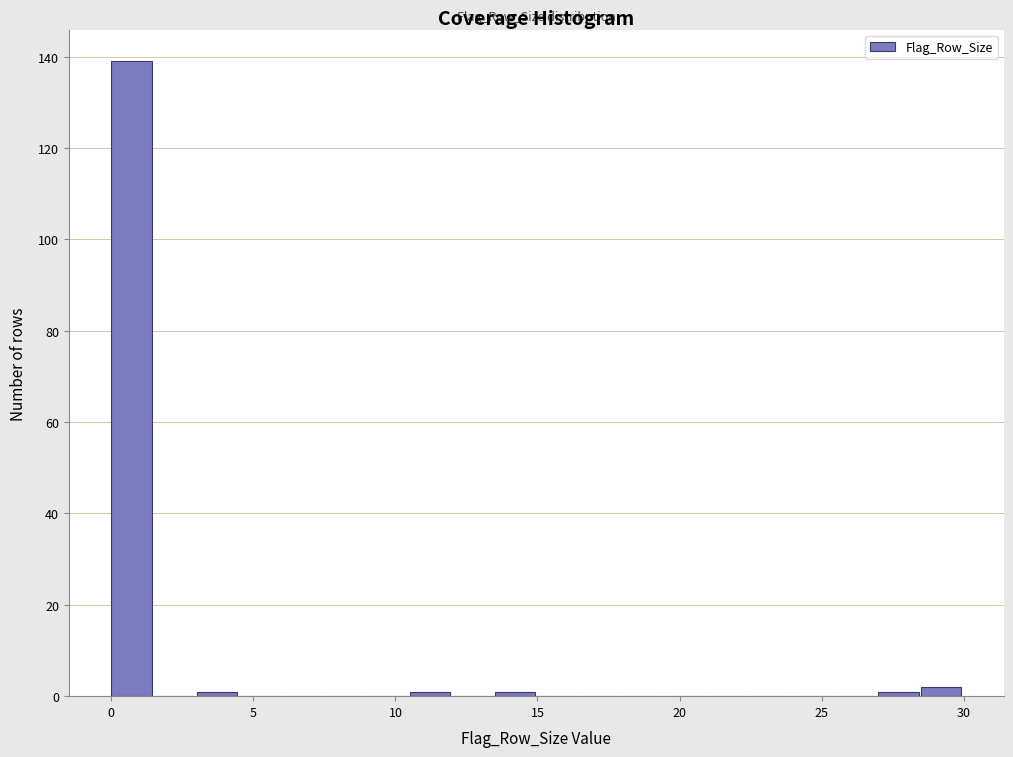

Read against the x-axis, roughly where is the centre of the tallest bar?

0.5